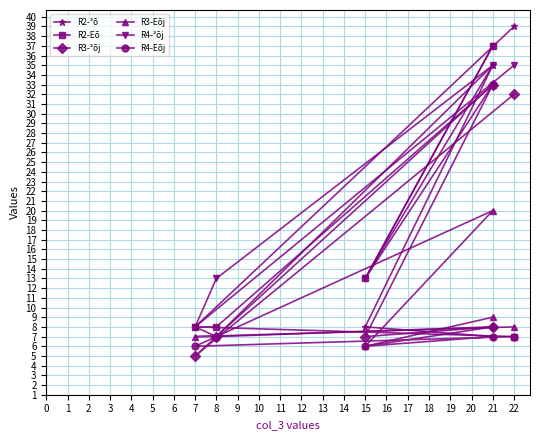

What are all the series names shown in the legend?

R2-³õ, R2-Eõ, R3-³õj, R3-Eõj, R4-³õj, R4-Eõj